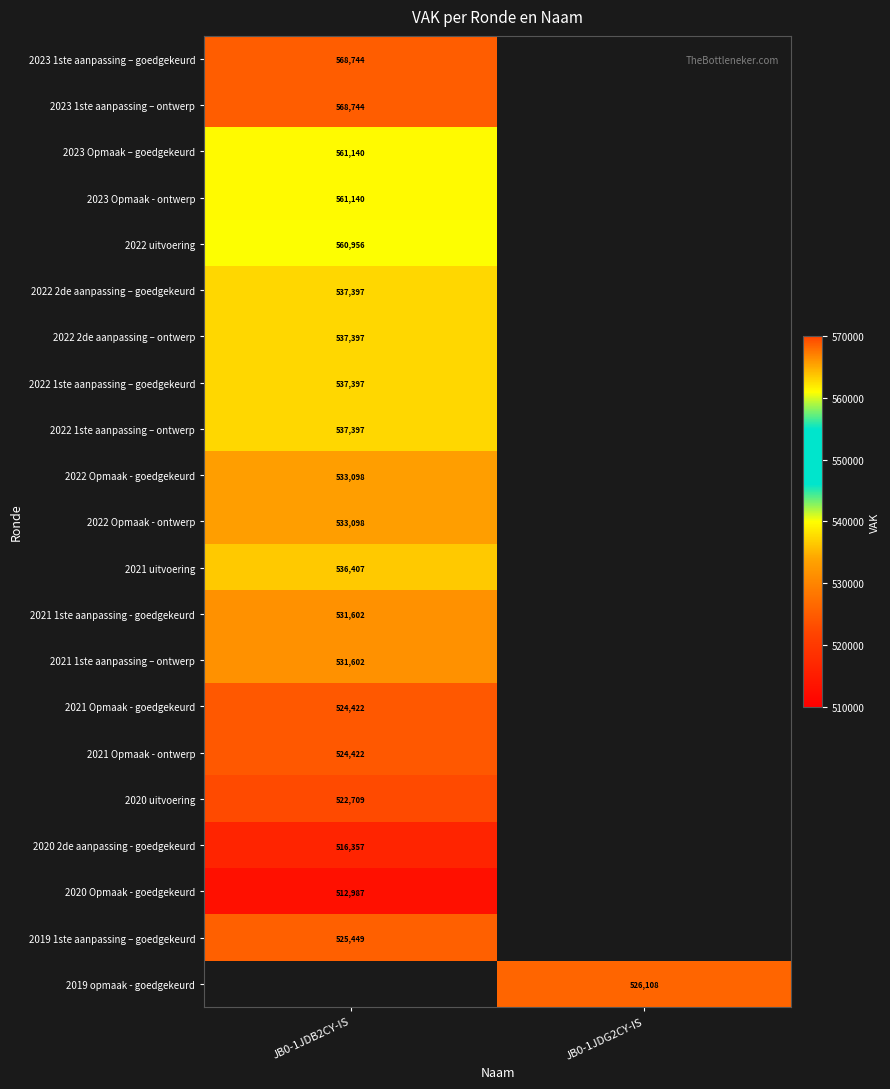

Is it true that 2022 1ste aanpassing – ontwerp equals 895878 at JB0-1JDB2CY-IS?

False